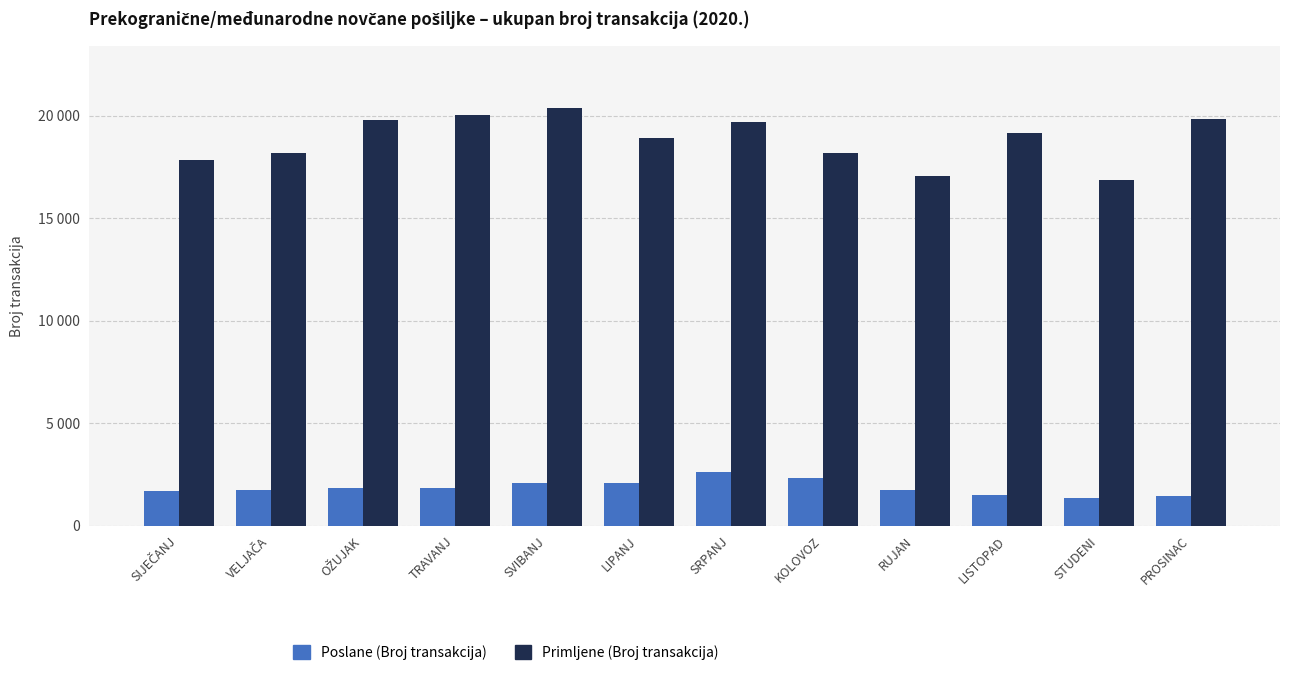

What is the sum of all Primljene (Broj transakcija) values?

225853